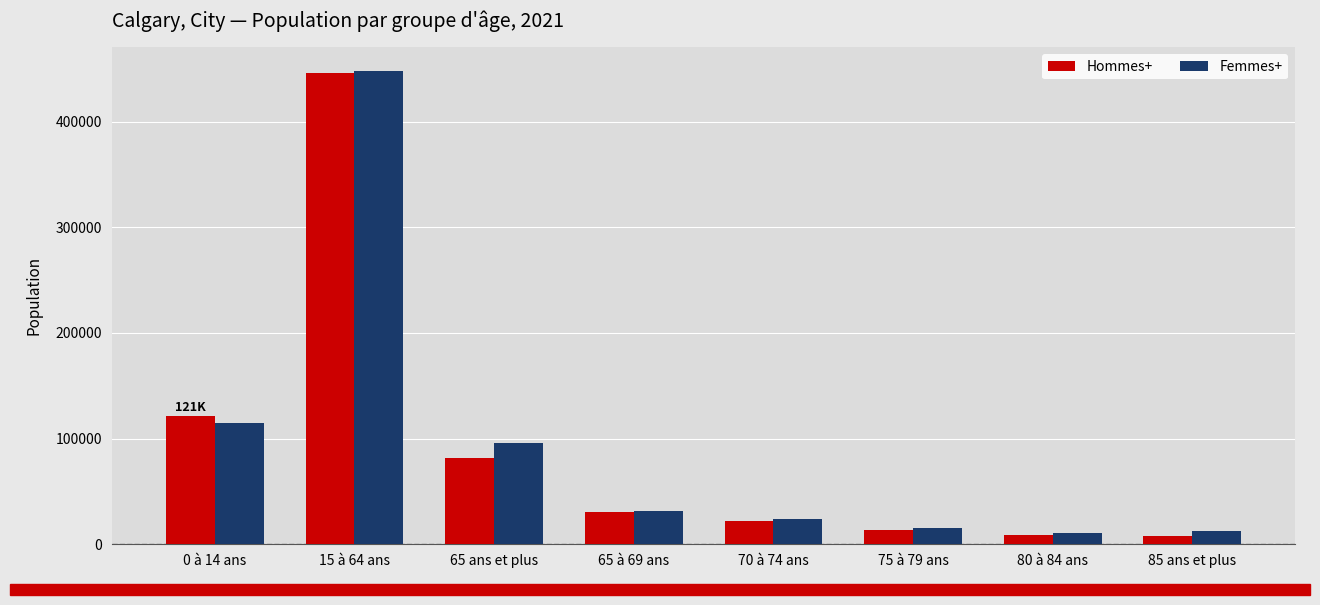

The value of Hommes+ at 65 ans et plus is 110521. True or false?

False